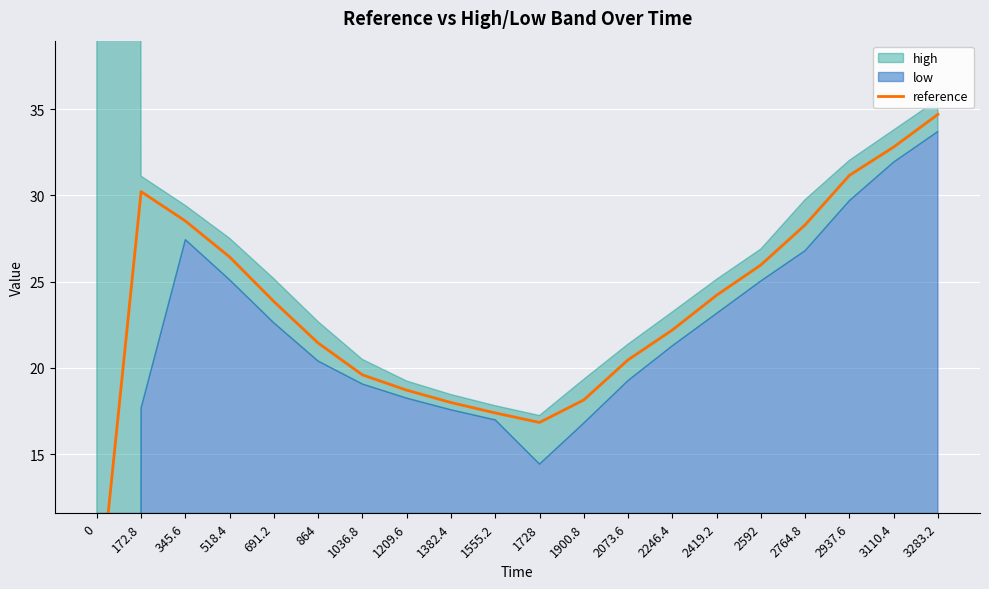

True or false: the data shows 5.1 at 0.

True